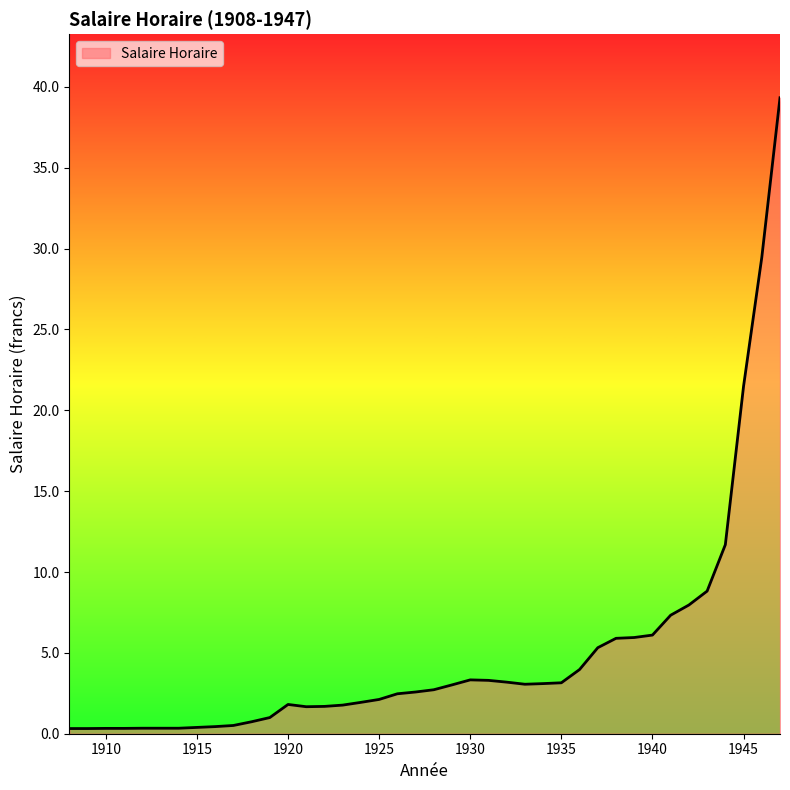

What is the difference between the maximum and minimum values?

39.0